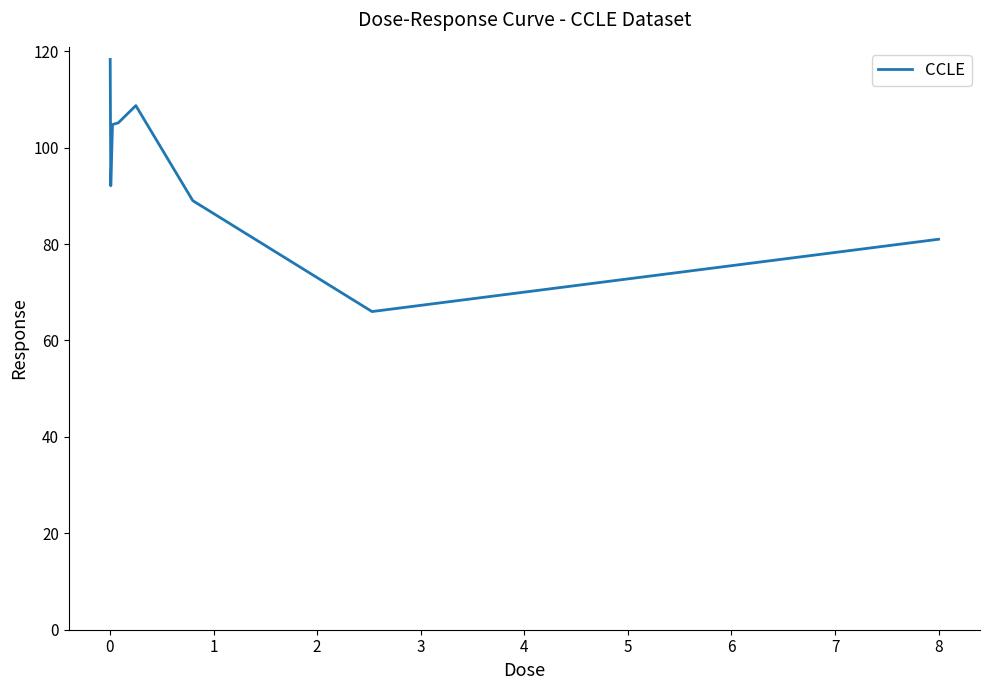

Does the chart have visible grid lines?

No